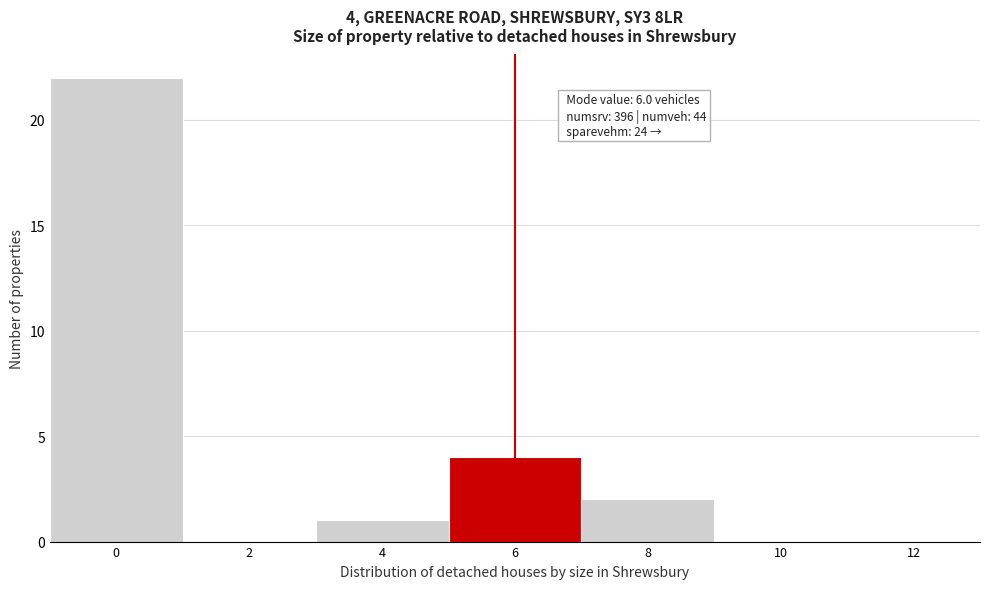

Reading left to right, what are all the values shown in this chart?

0=22	2=0	4=1	6=4	8=2	10=0	12=0